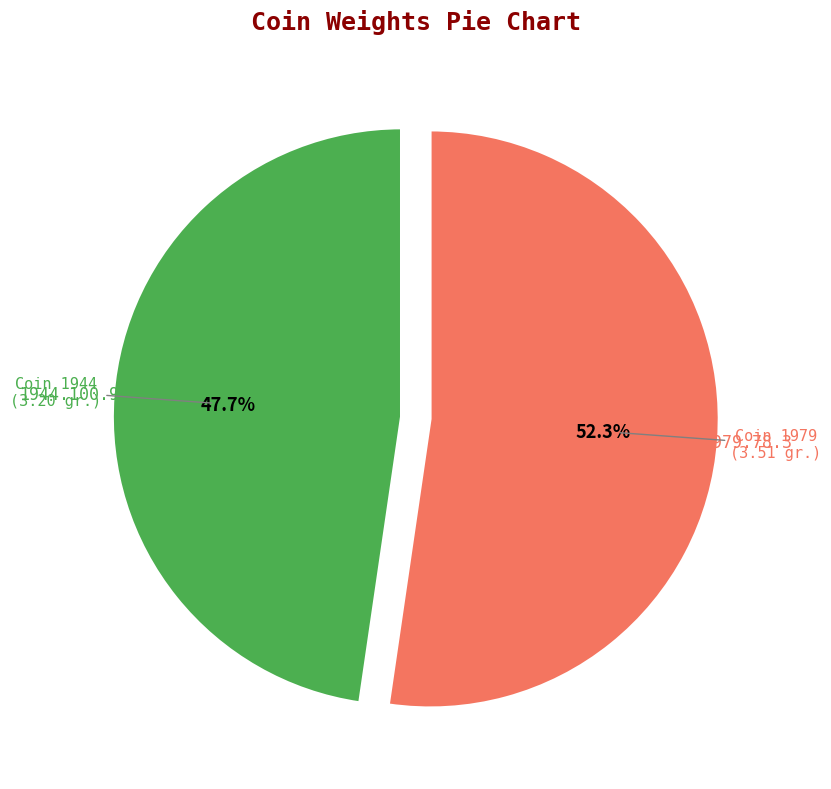

Is there a majority slice in this chart?

Yes